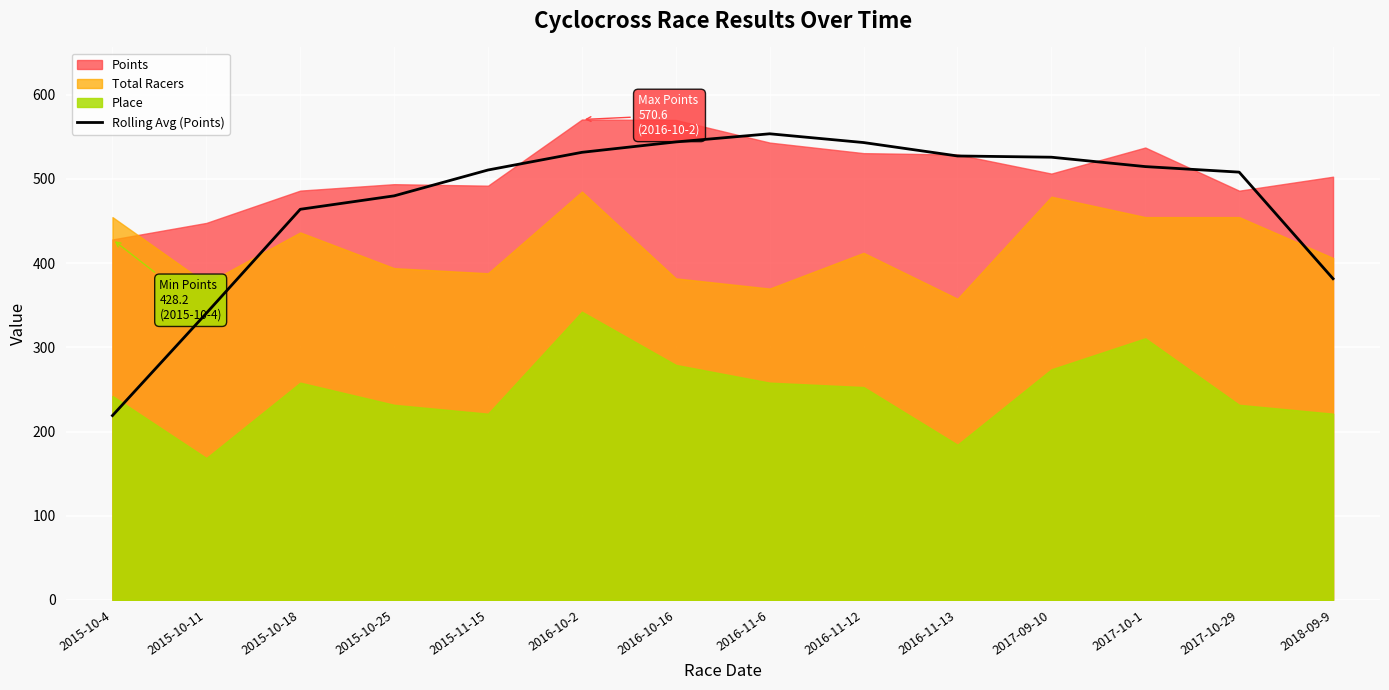

Reading left to right, extract all data points from this chart.

2015-10-4=219.0	2015-10-11=340.5	2015-10-18=464.0	2015-10-25=480.0	2015-11-15=510.7	2016-10-2=531.6	2016-10-16=544.0	2016-11-6=553.7	2016-11-12=543.3	2016-11-13=527.3	2017-09-10=525.9	2017-10-1=514.7	2017-10-29=508.1	2018-09-9=381.5